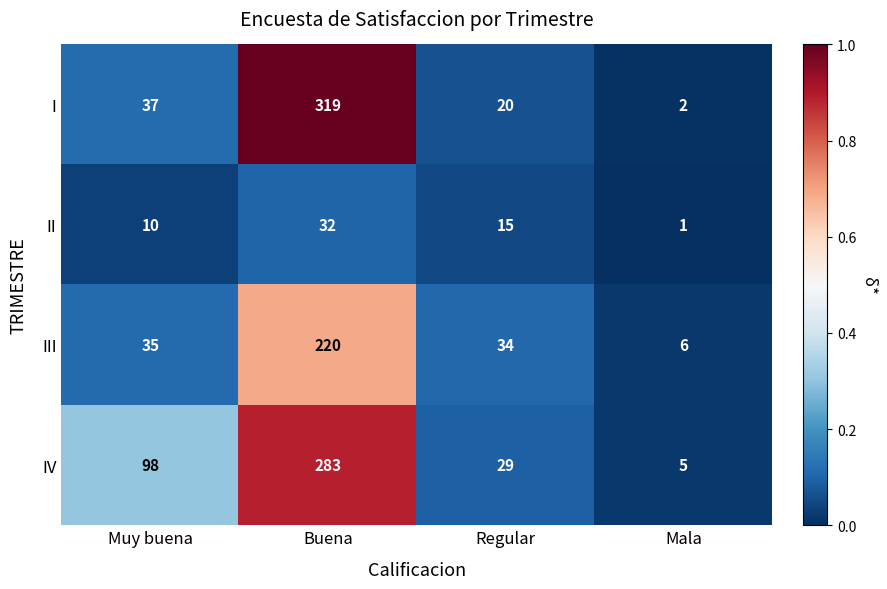

What is the difference between the highest and lowest values at Muy buena?

88